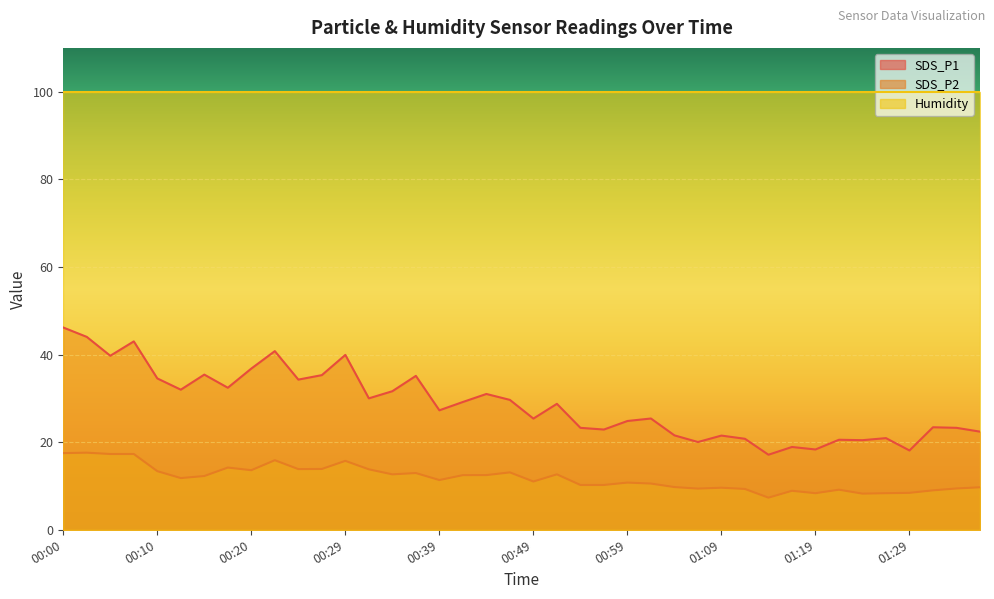

What value does the SDS_P2 series have at 00:37?

12.9